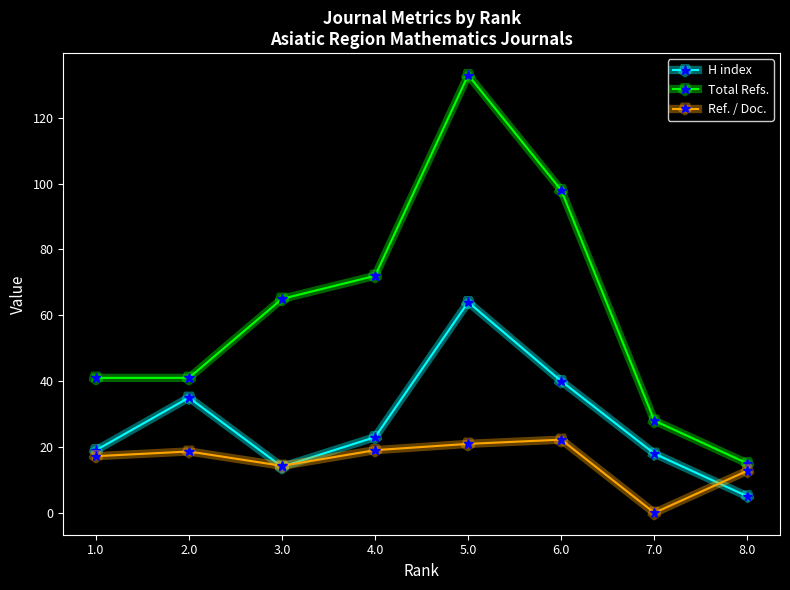

What is the maximum value for Ref. / Doc.?

22.2